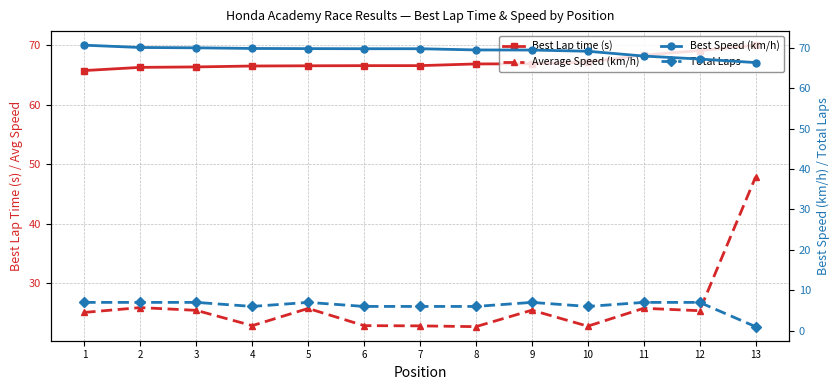

Is it true that Total Laps equals 1.2 at 4?

False